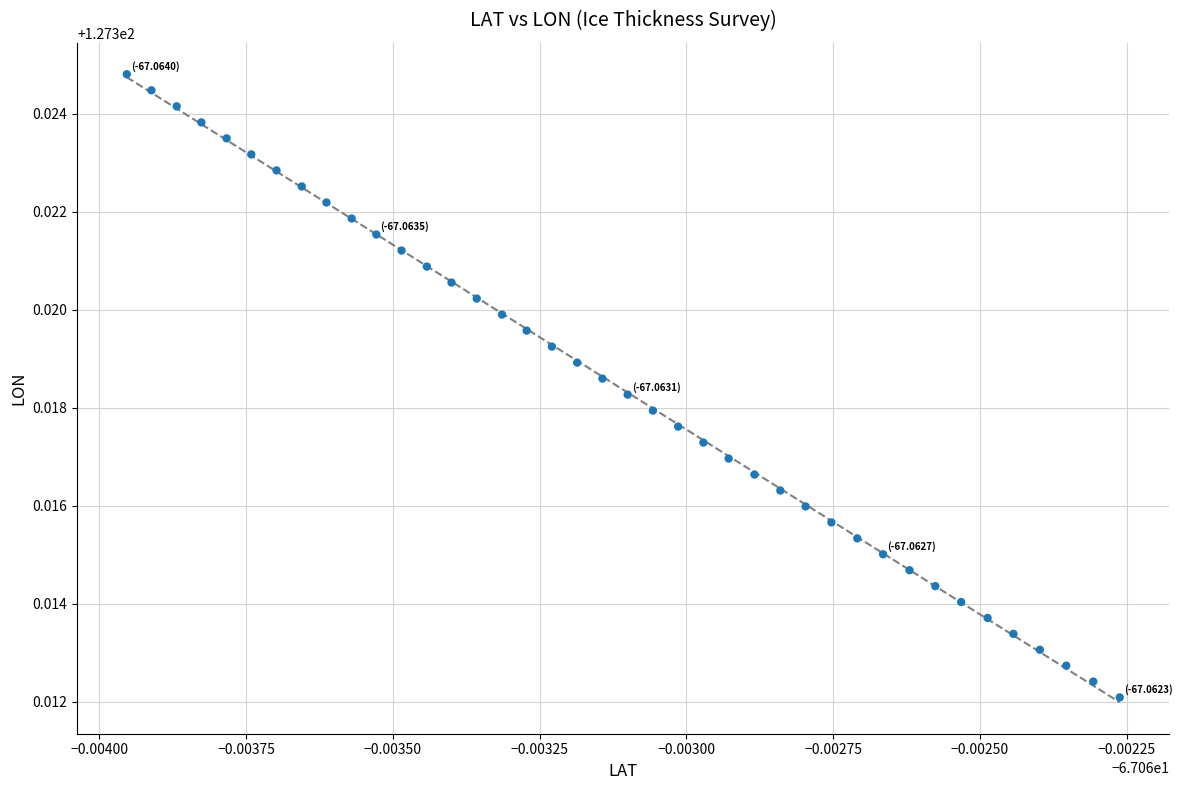

How many points are shown in the scatter plot?

40